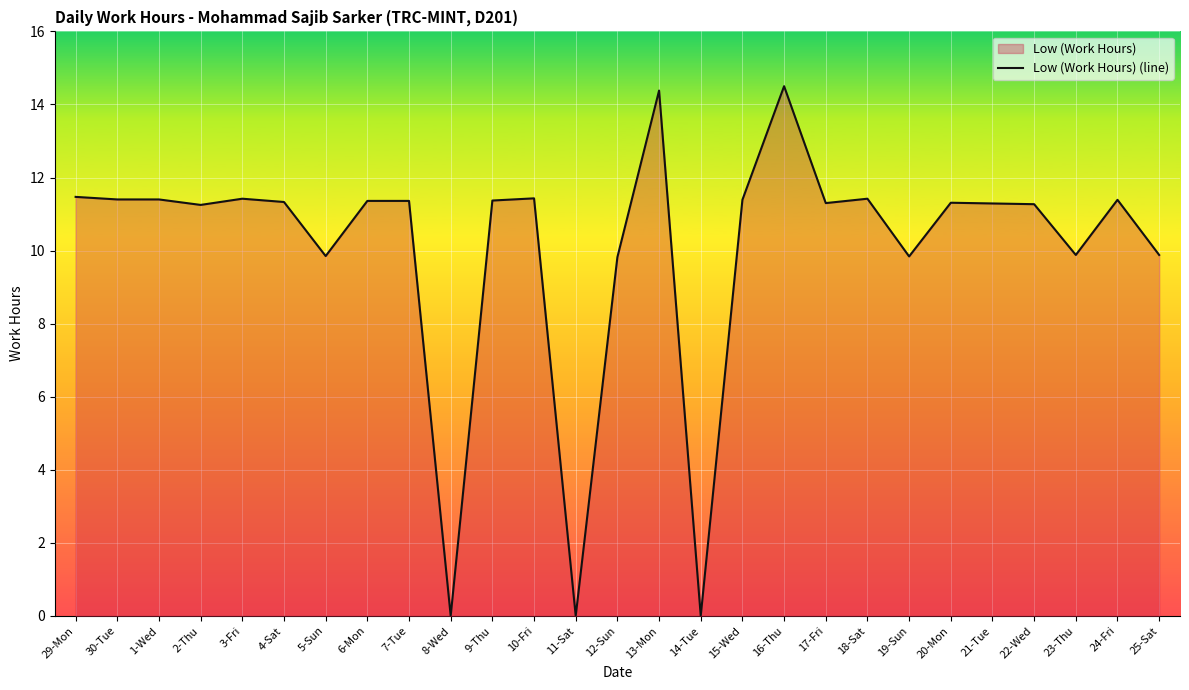

What is the maximum value shown in the chart?

14.5